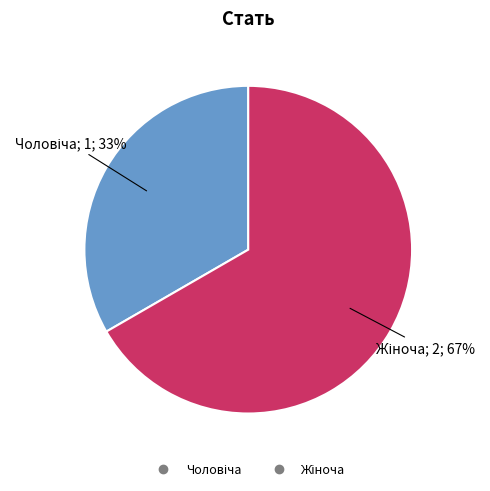

To the nearest percent, what is the average slice percentage?

50%